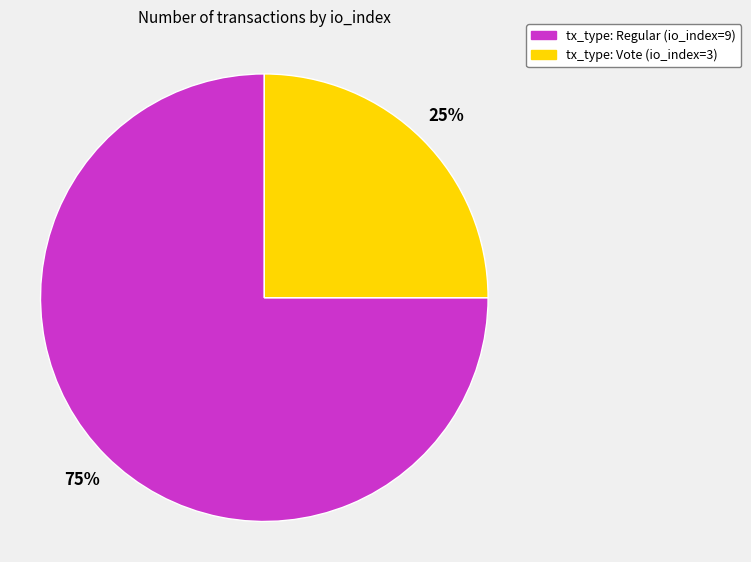

True or false: tx_type: Vote (io_index=3) accounts for 12% of the total.

False